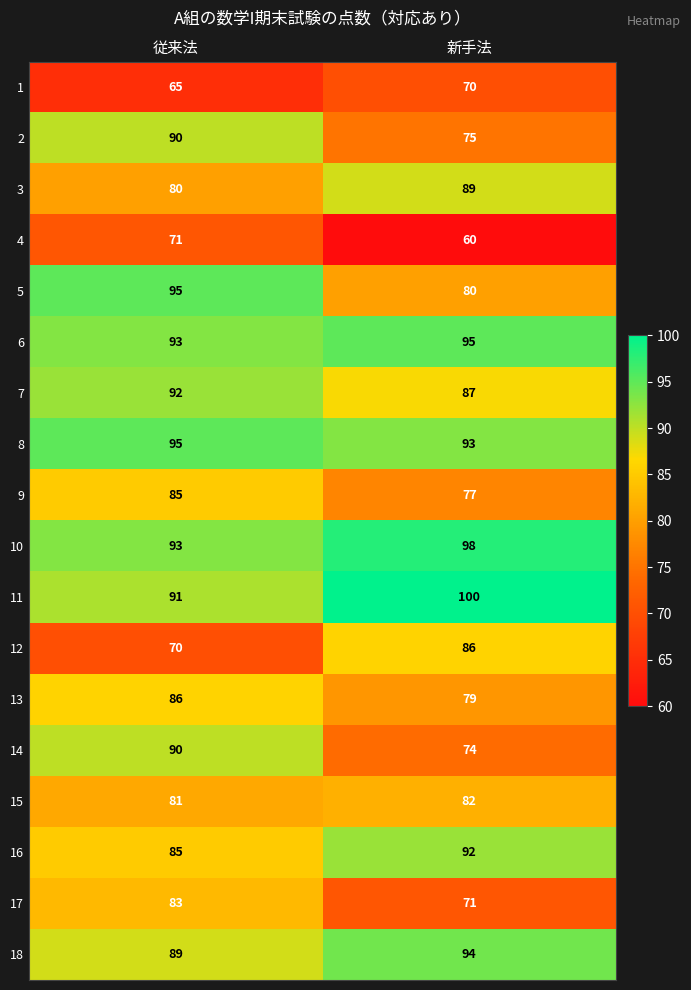

The 13 series shows 86 at 従来法. True or false?

True